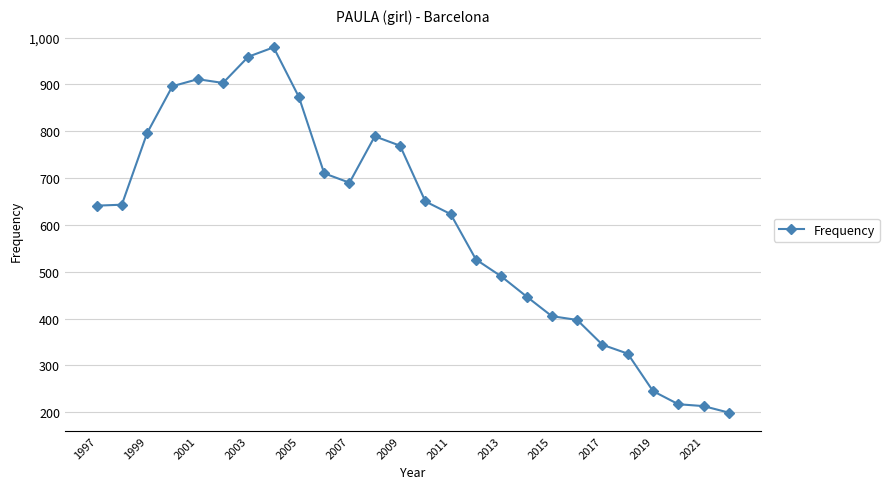

What is the difference between the maximum and minimum values?

780